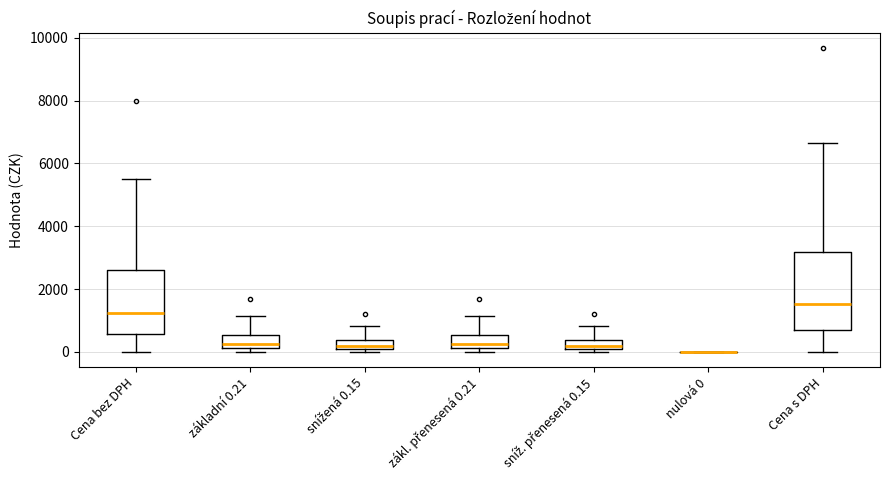

Comparing the boxes themselves (not the whiskers), which one is the tallest?

Cena s DPH